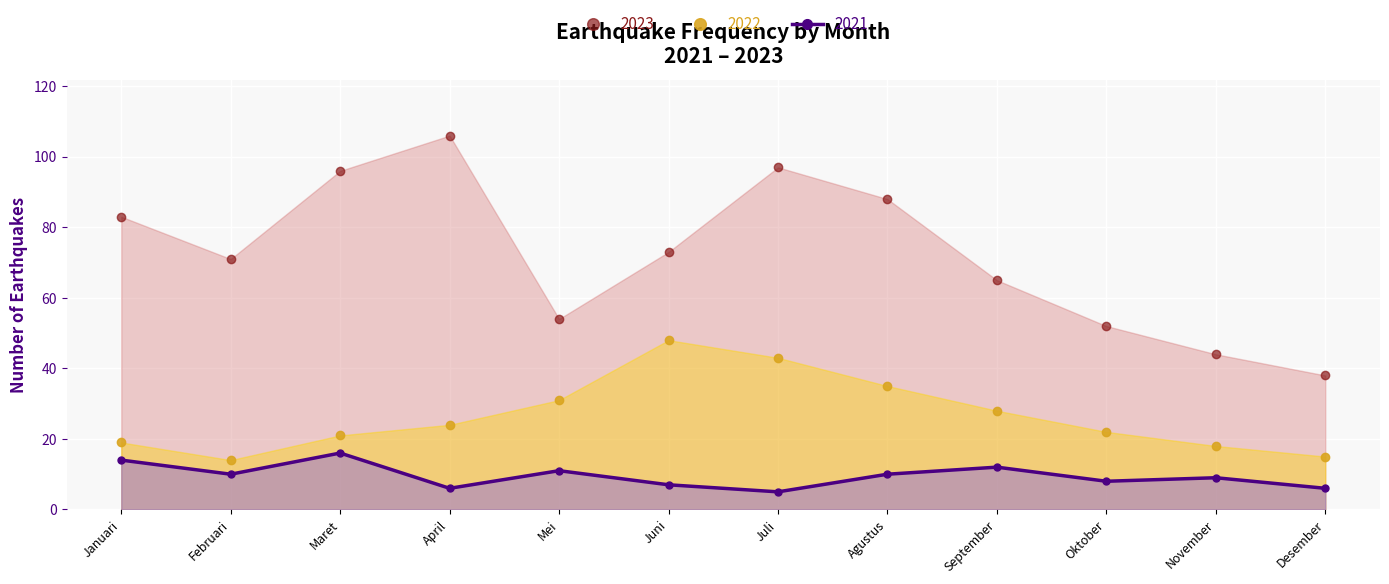

Which series has the largest total across all categories?

2023